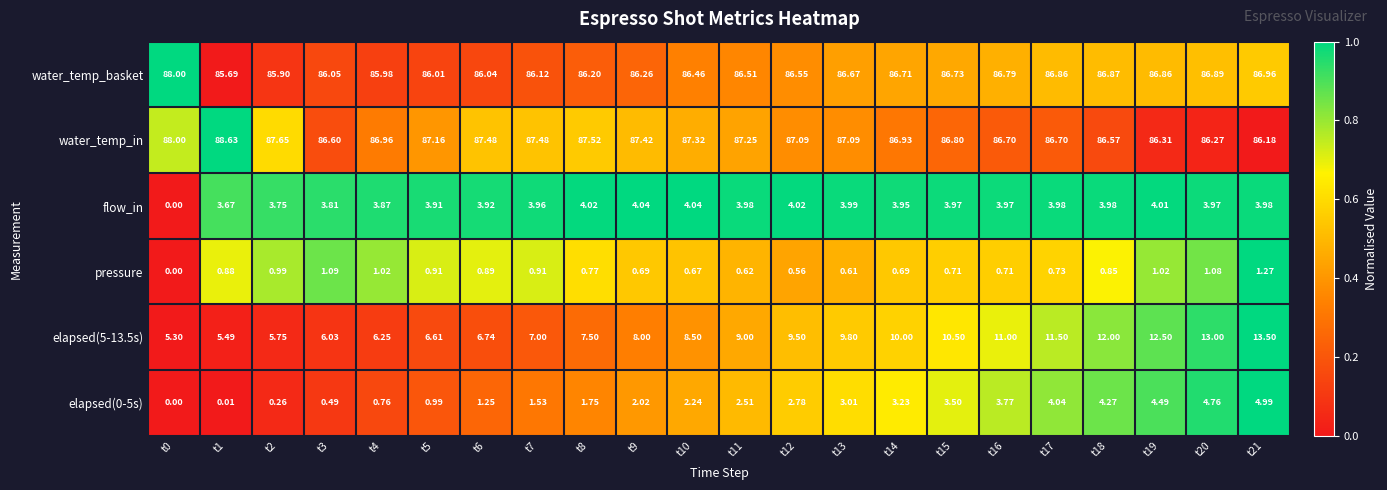

At how many categories does at least one series exceed 0?

22